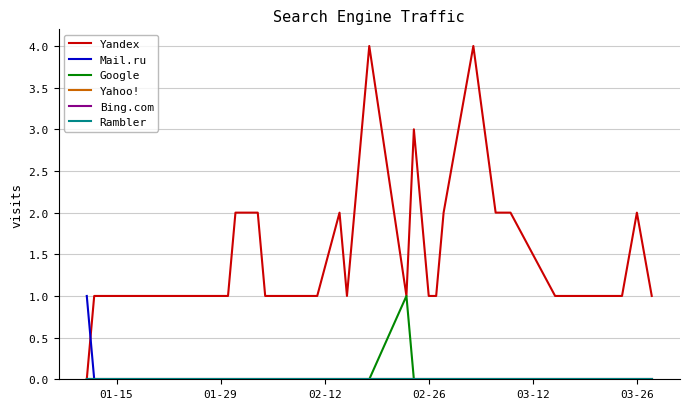

At which label is Bing.com closest to 0?

01-15